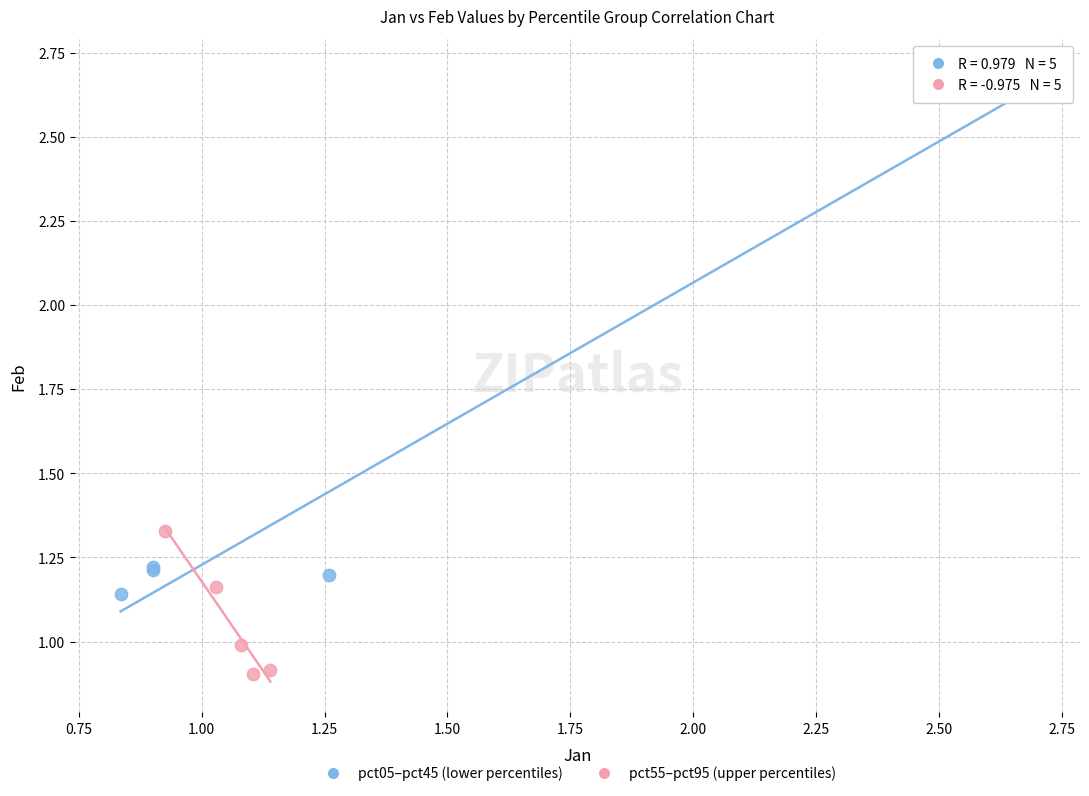

Which series has the largest Y range (max minus min)?

pct05–pct45 (lower percentiles)